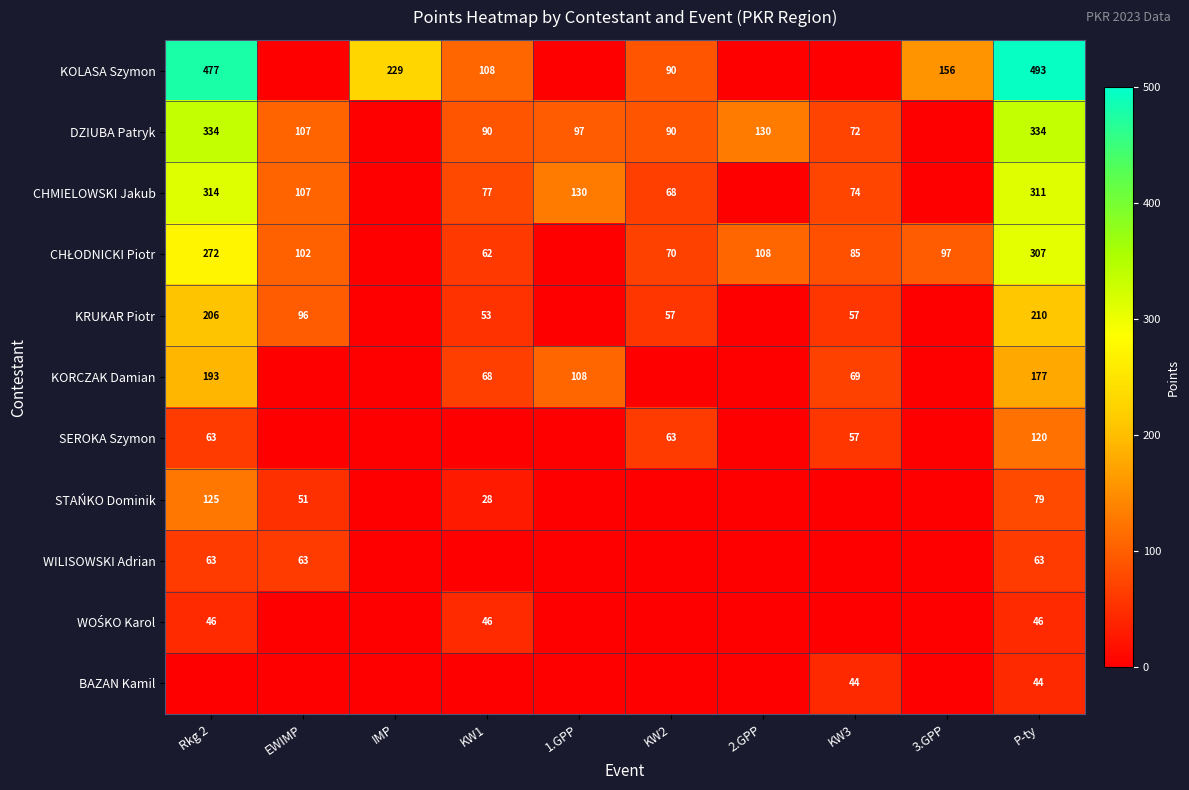

The BAZAN Kamil series shows 72 at P-ty. True or false?

False